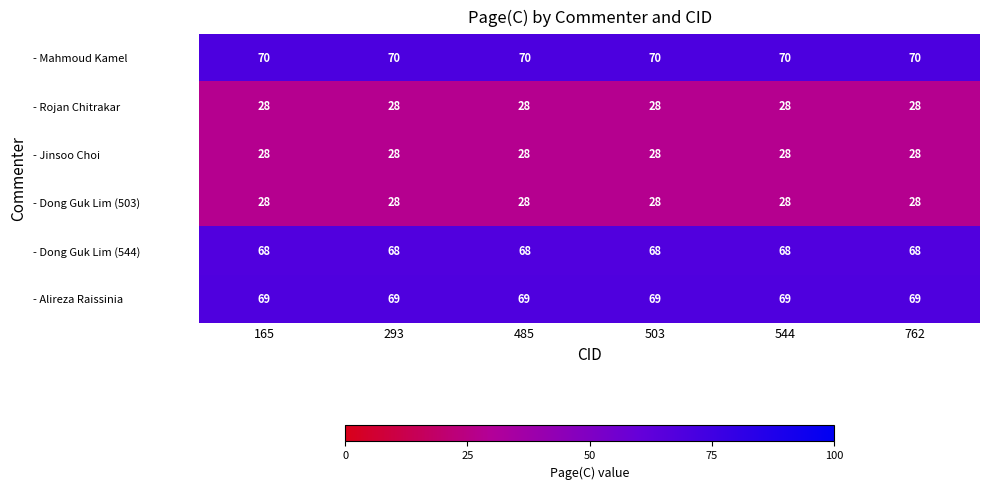

What is the minimum value shown in the chart?

28